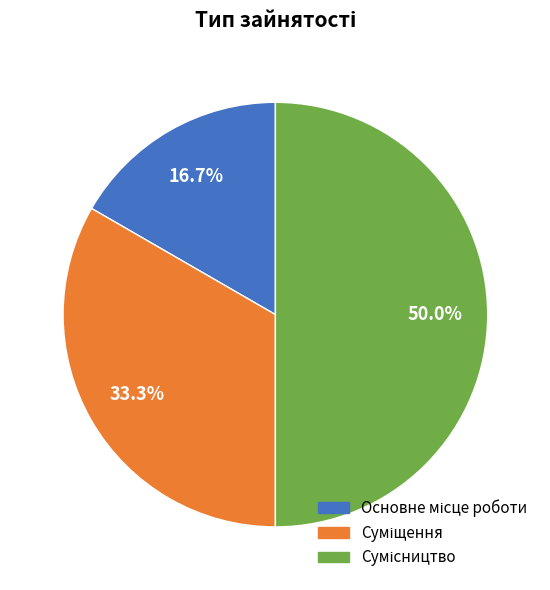

To the nearest percent, what is the combined percentage of Суміщення and Основне місце роботи?

50%